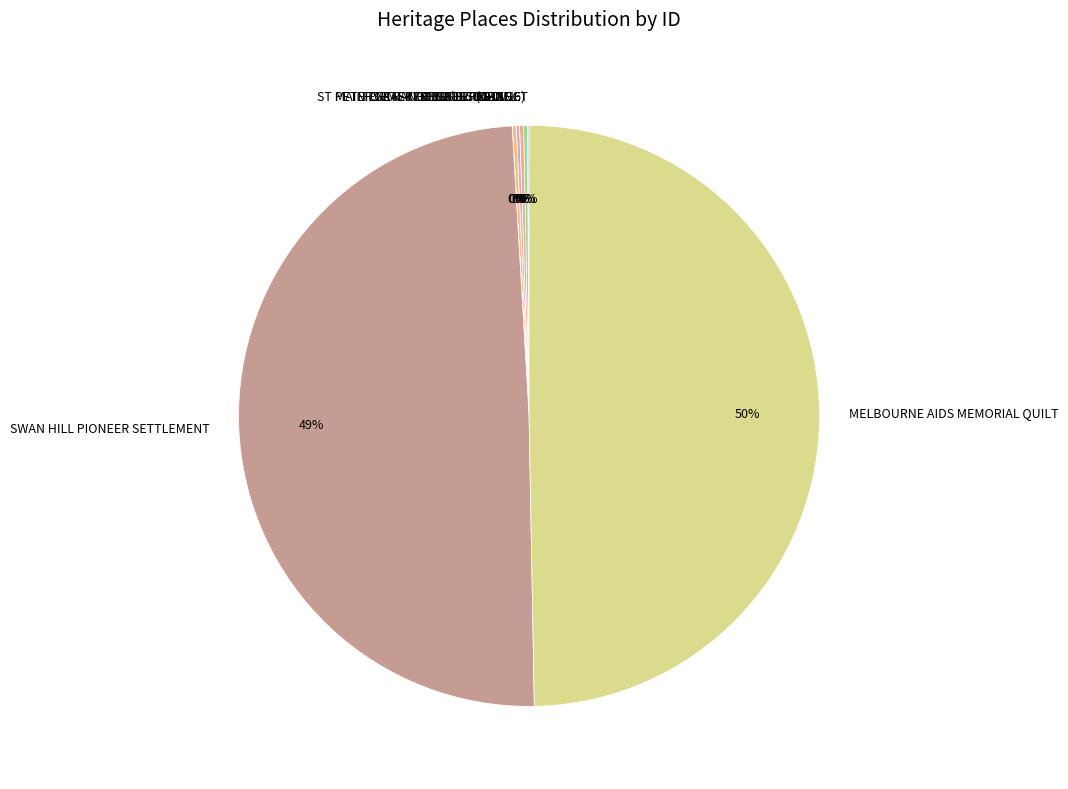

Is SWAN HILL PIONEER SETTLEMENT the majority of the pie?

No